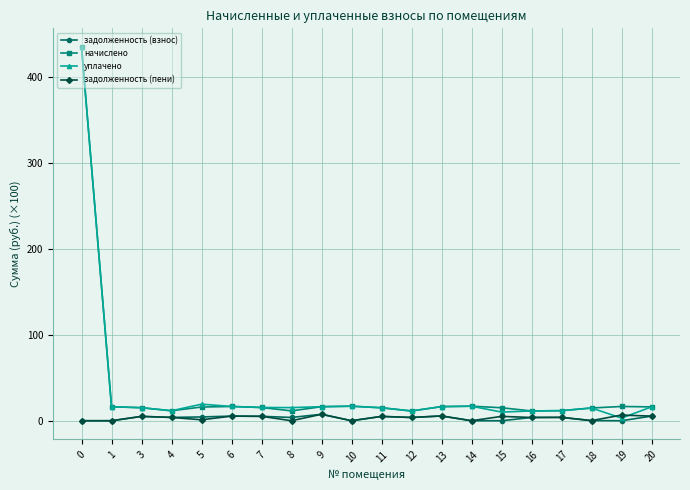

True or false: задолженность (пени) and начислено cross at least once.

False